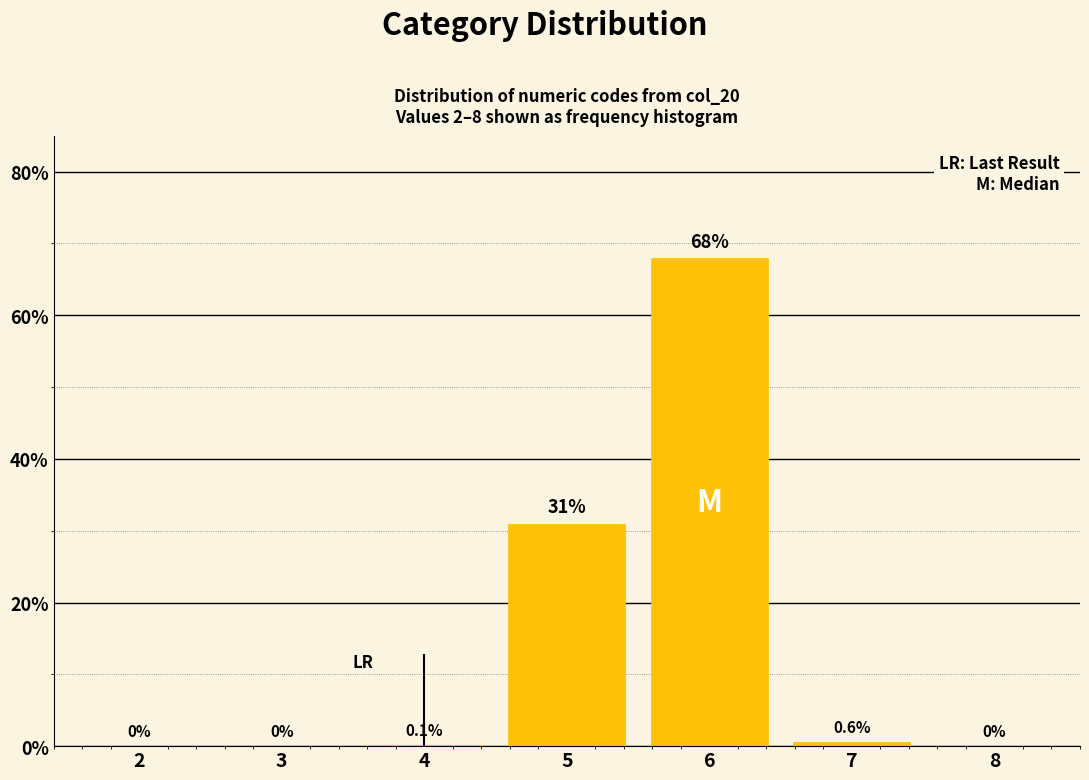

Reading left to right, list all the values displayed in this chart.

2=0.0	3=0.0	4=0.1	5=31.0	6=68.0	7=0.6	8=0.0